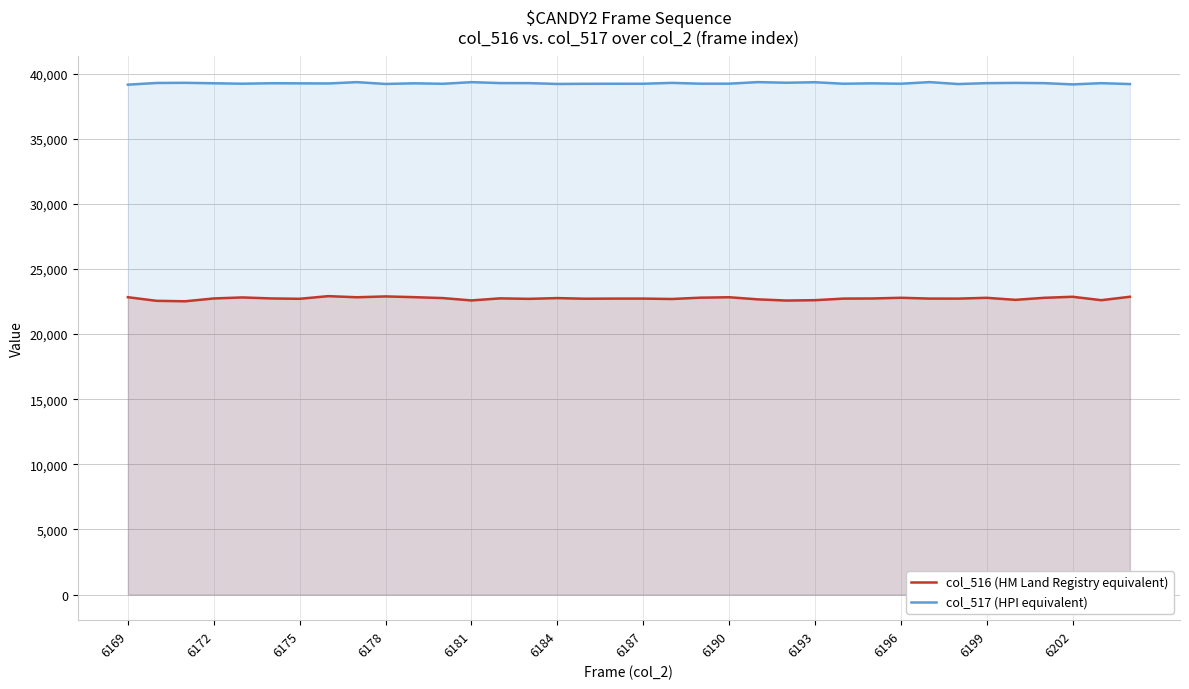

What is the greatest value displayed?

39344